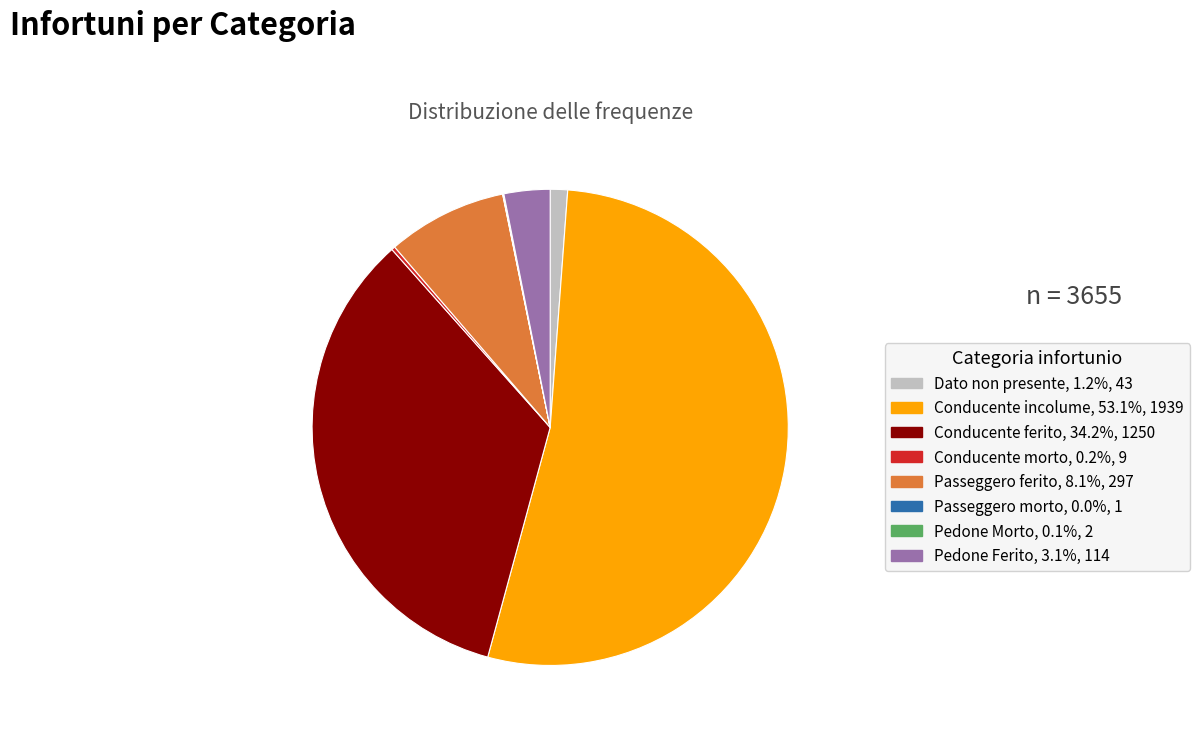

Which slice represents more than half of the pie?

Conducente incolume